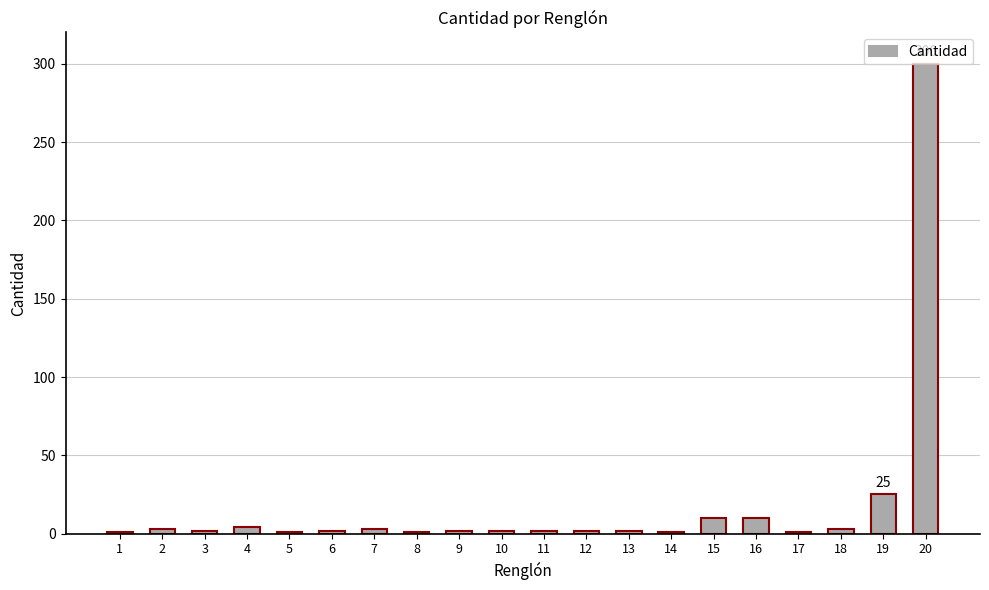

What is the difference between the second highest and second lowest values?

24